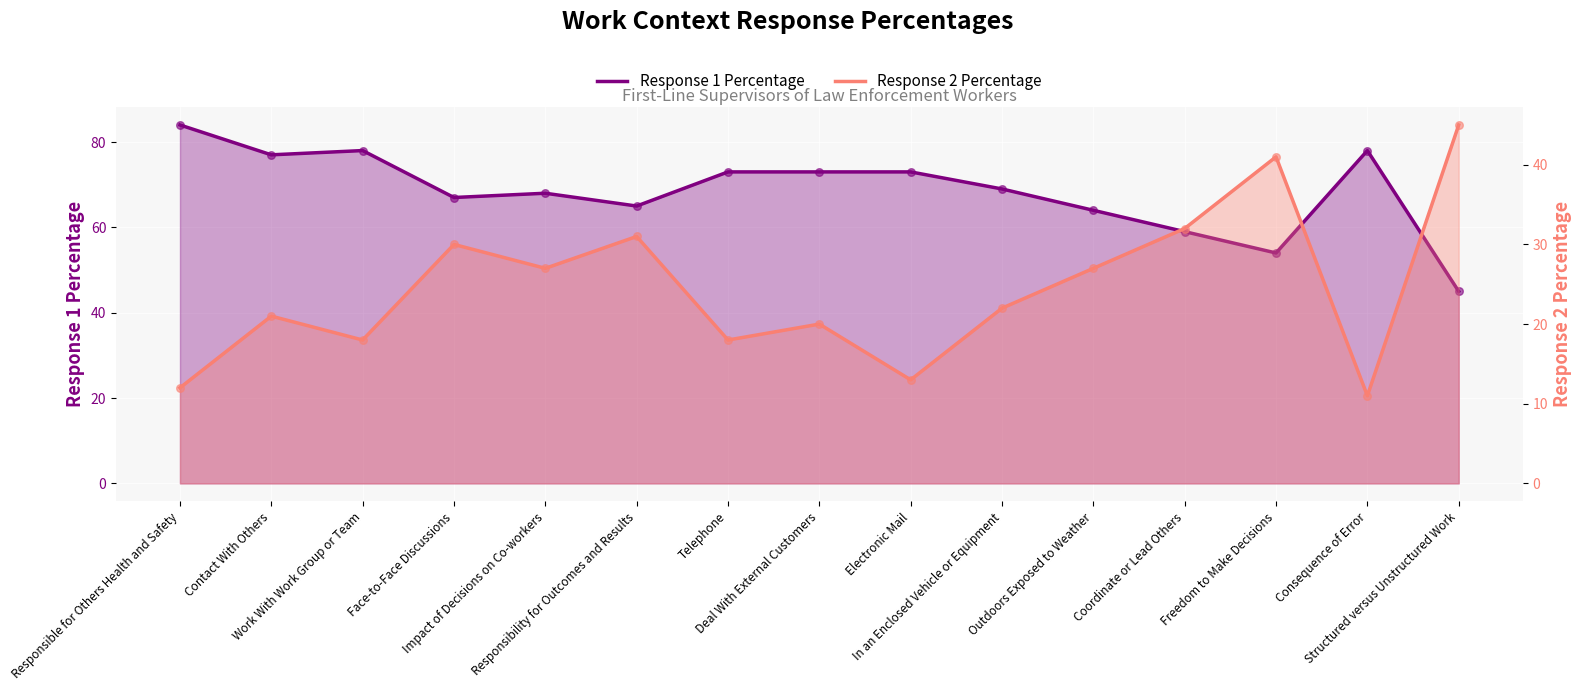

What is the total value across all series at Freedom to Make Decisions?

95